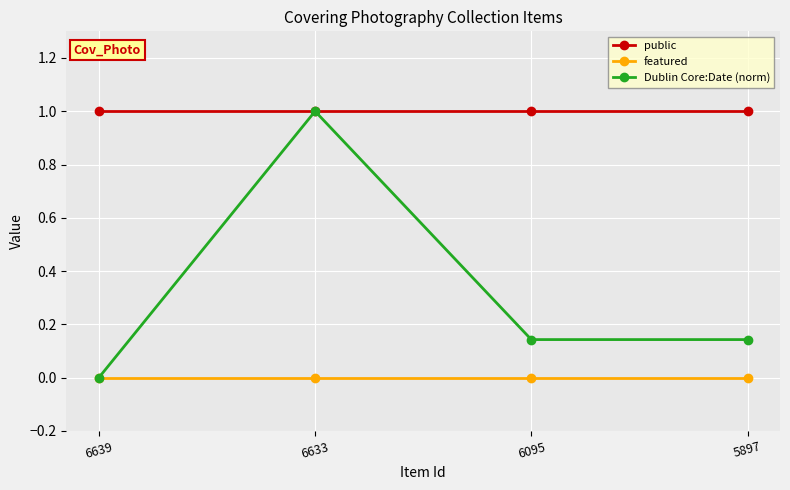

What is the value of the Dublin Core:Date (norm) point at the 2nd from the left?

1.0